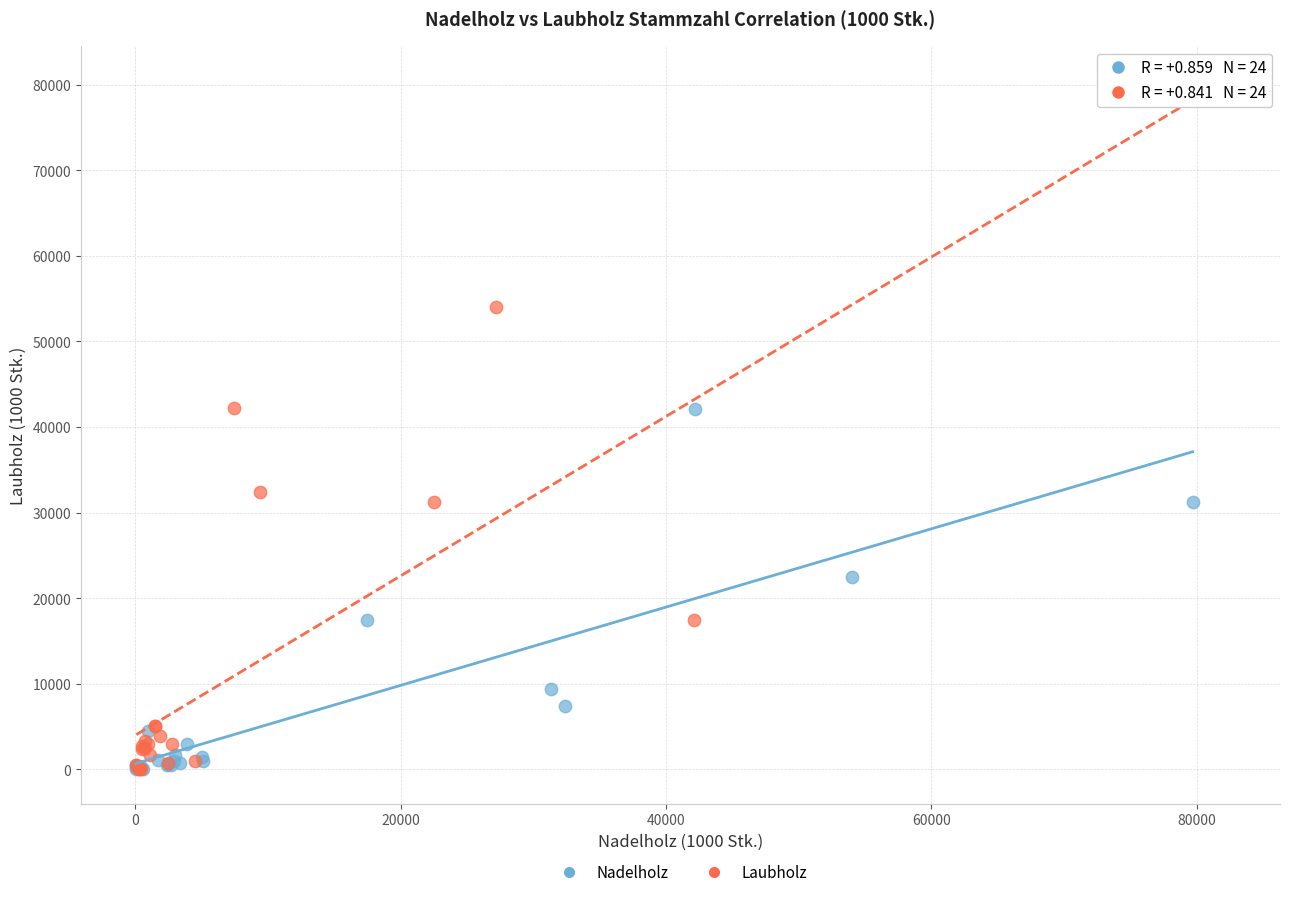

Which series reaches the maximum Y coordinate?

Laubholz